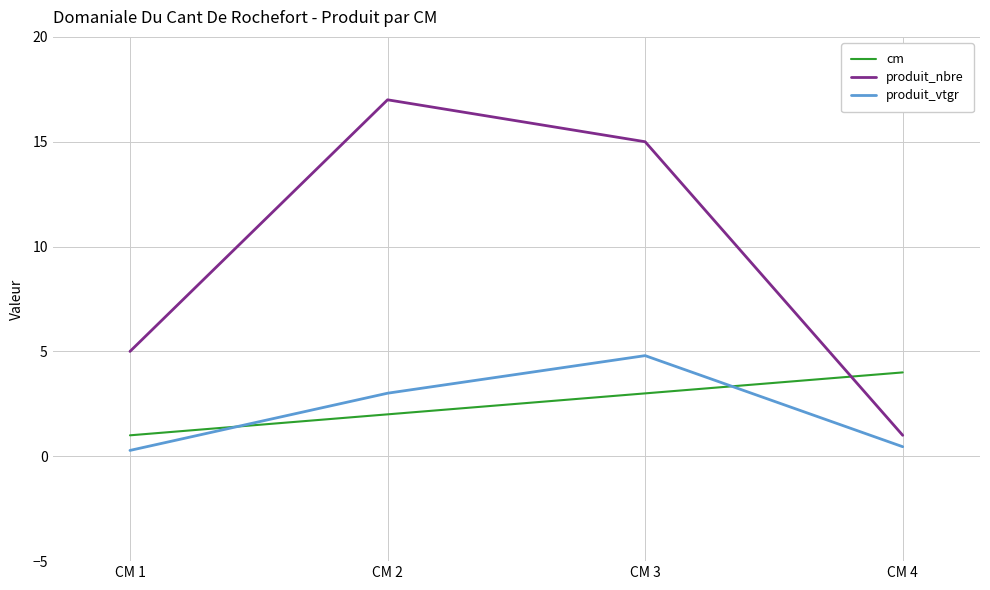

What are all the series names shown in the legend?

cm, produit_nbre, produit_vtgr